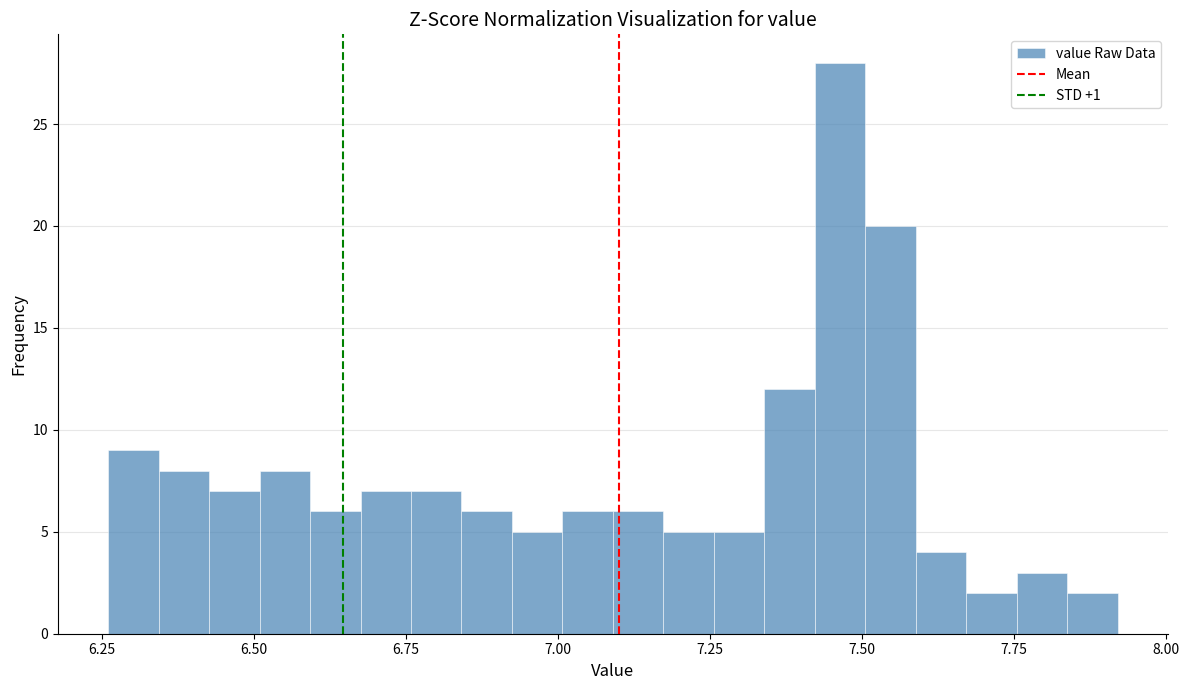

Read against the x-axis, roughly where is the centre of the tallest bar?

7.45